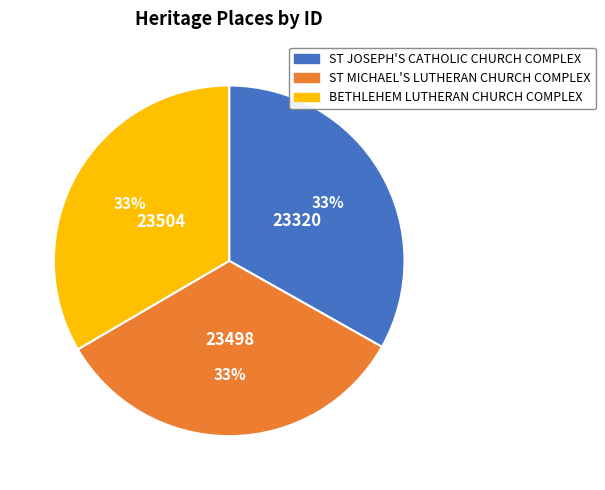

Approximately how many times larger is the value at ST JOSEPH'S CATHOLIC CHURCH COMPLEX compared to ST MICHAEL'S LUTHERAN CHURCH COMPLEX?

1.0